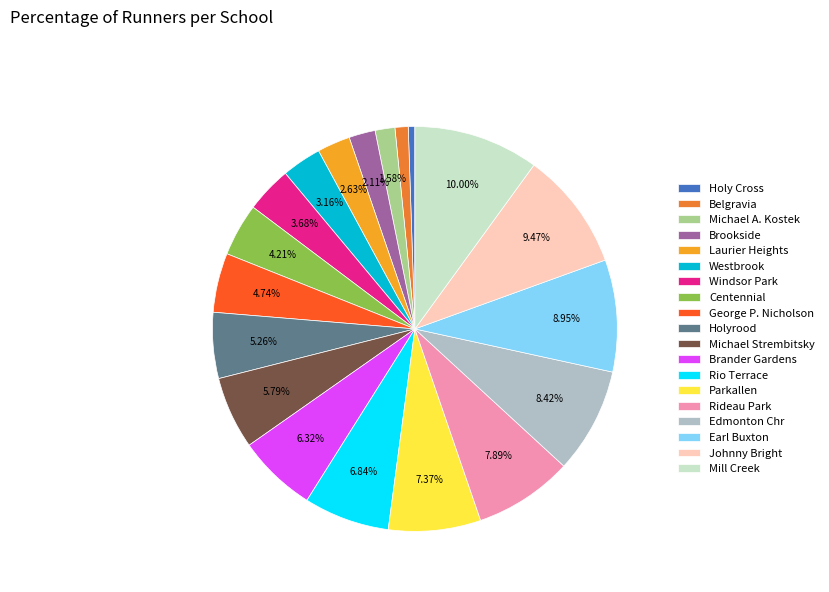

How many segments does this pie chart have?

19